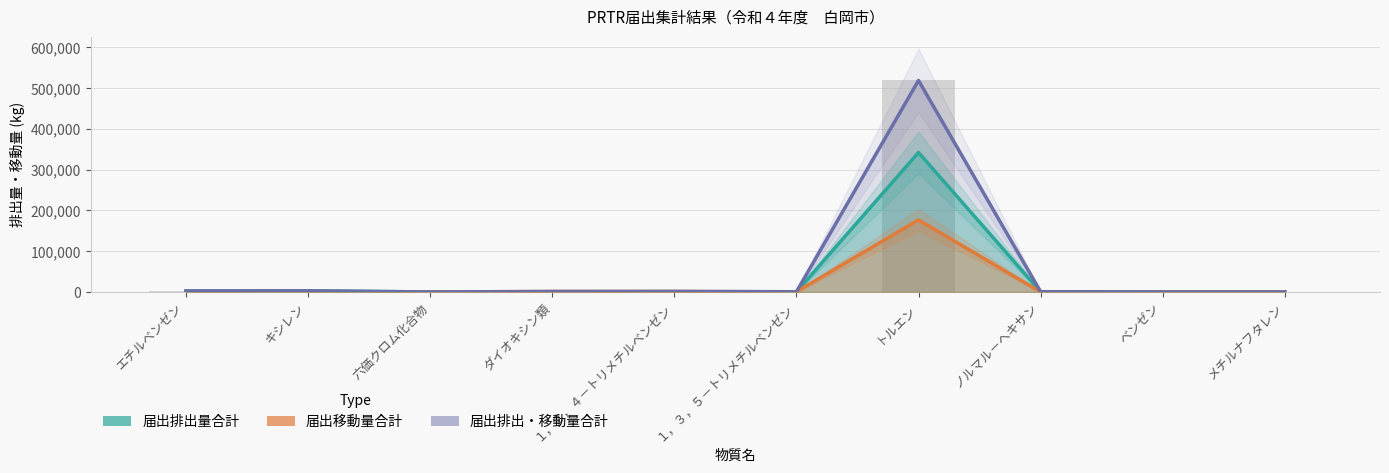

What is the average value of the 届出排出・移動量合計 series?

52789